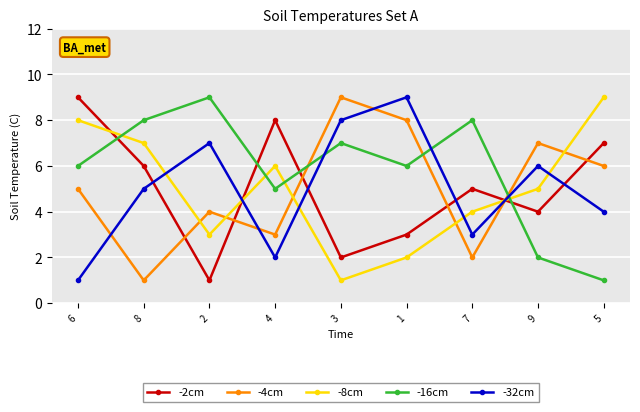

What is the value of the -8cm point at the 2nd from the left?

7